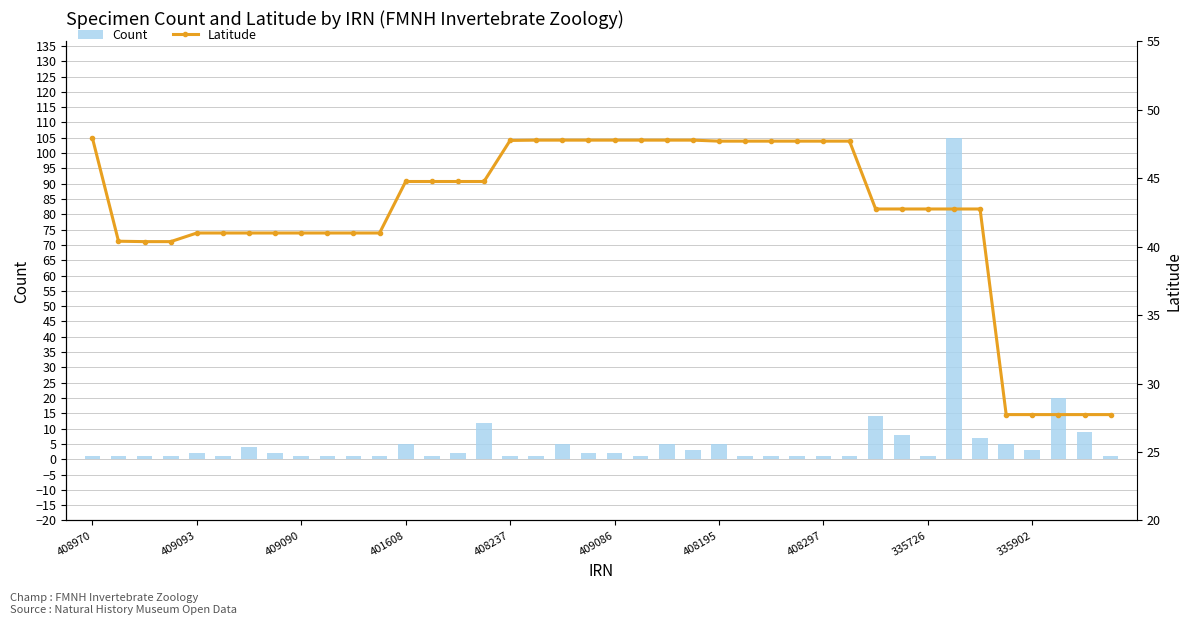

What is the average value of the Latitude series?

42.4